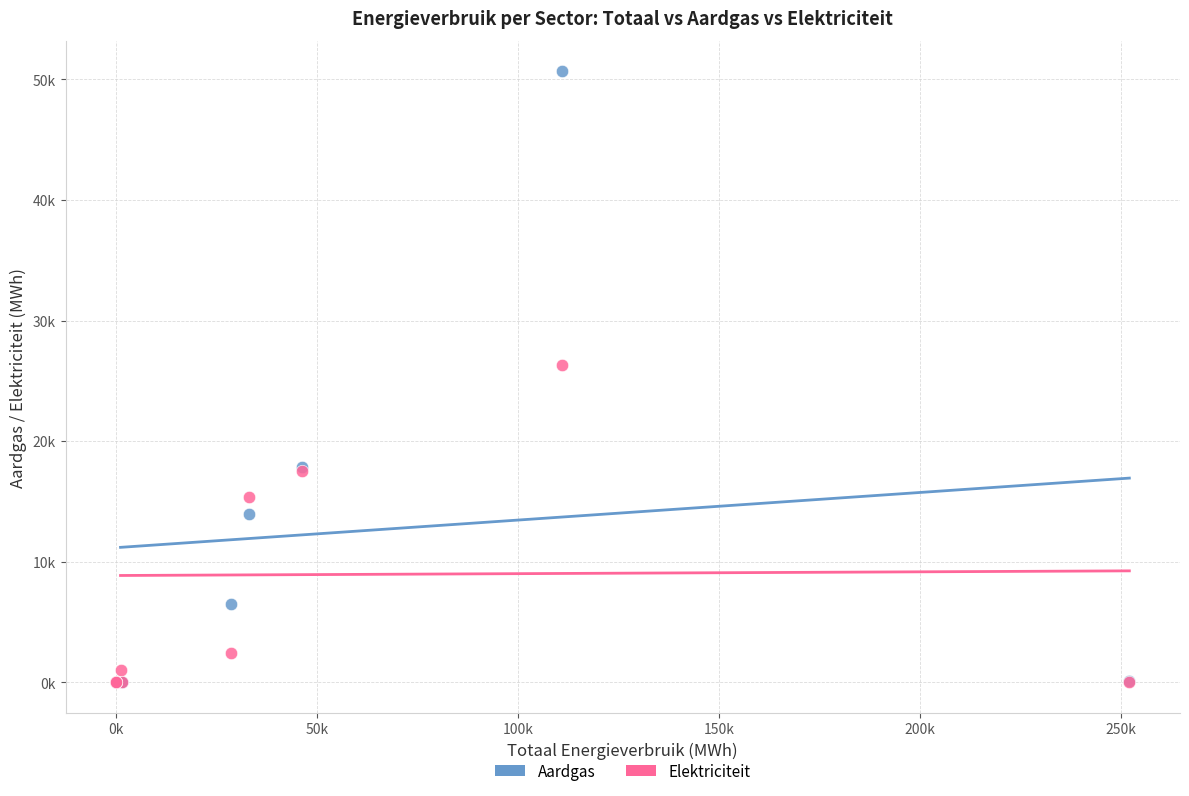

What are all the series names shown in the legend?

Aardgas, Elektriciteit